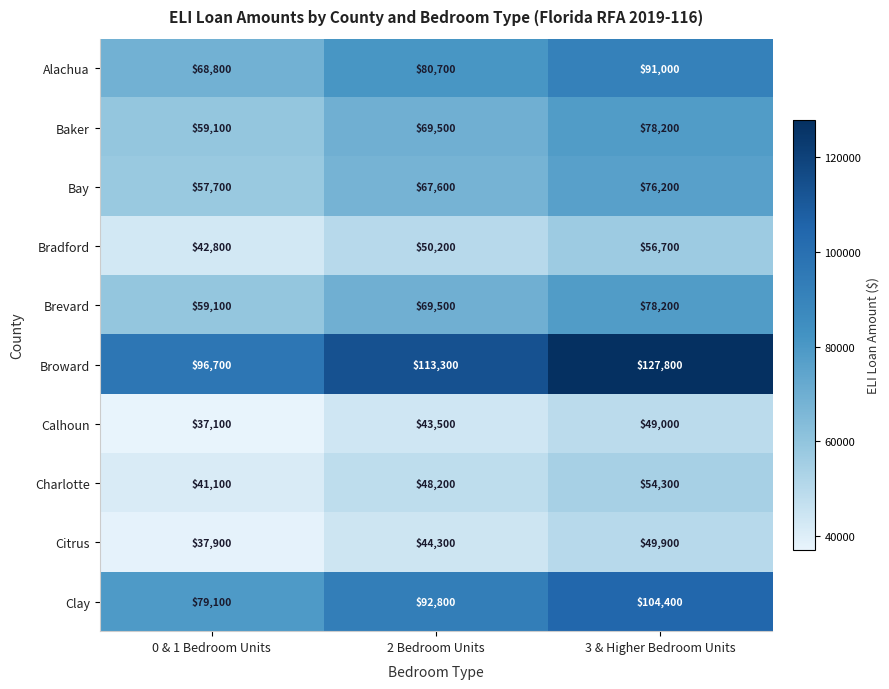

Count the Charlotte values in the range 41100 to 54300.

3